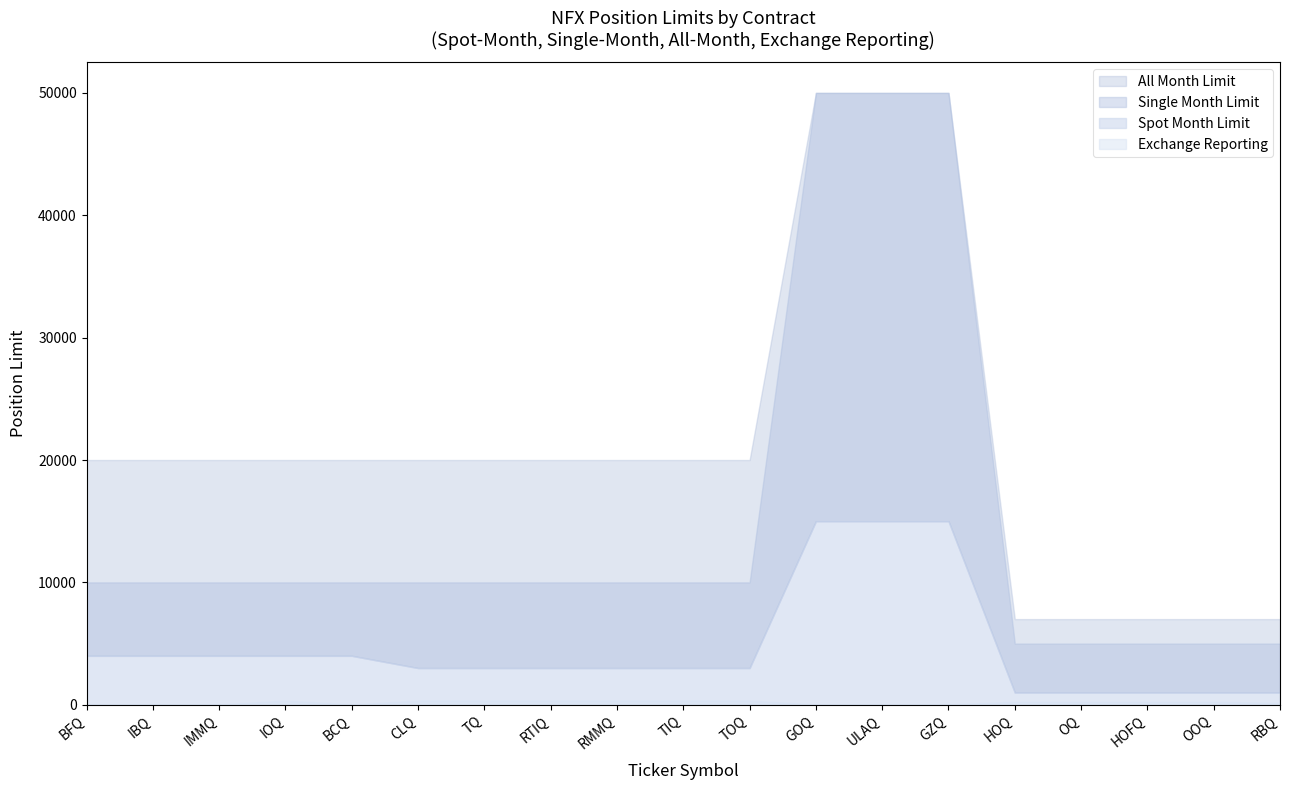

Which series has the largest total across all categories?

All Month Limit